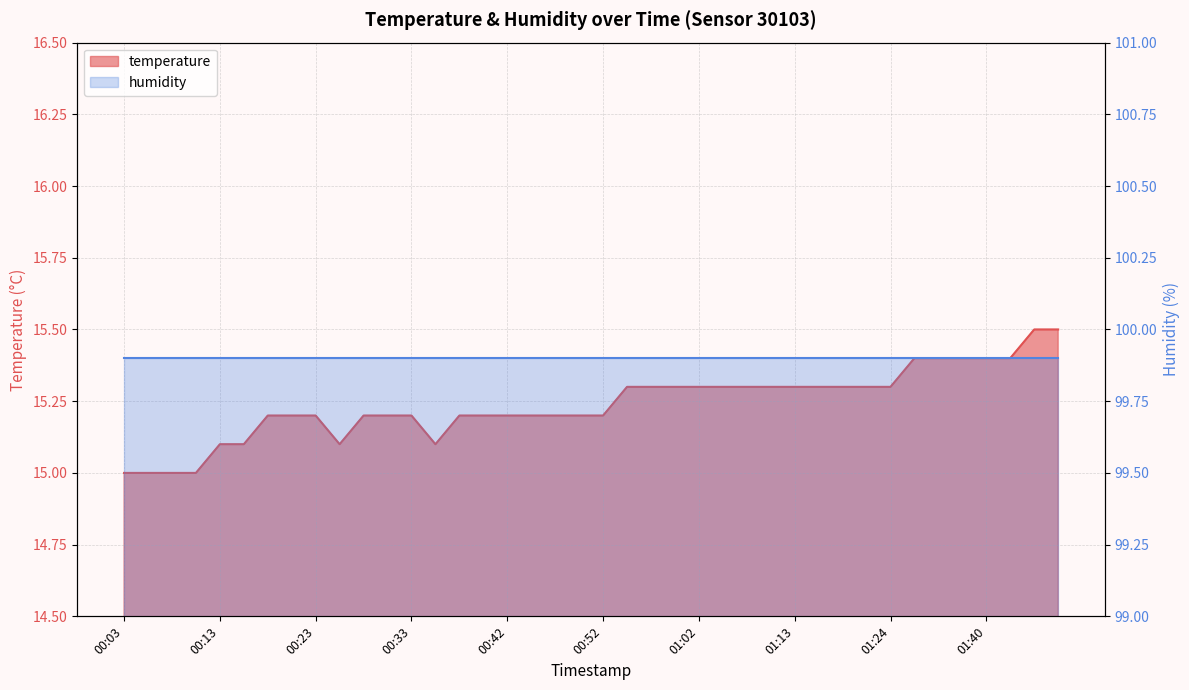

At which label is the value closest to 15?

00:03